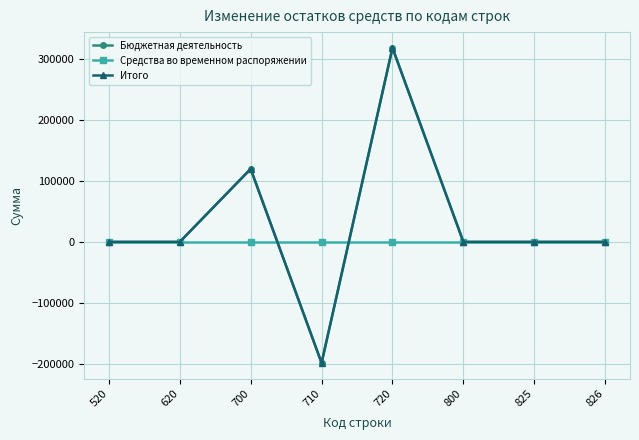

List the labels in order of Итого value, largest first.

720, 700, 520, 620, 800, 825, 826, 710